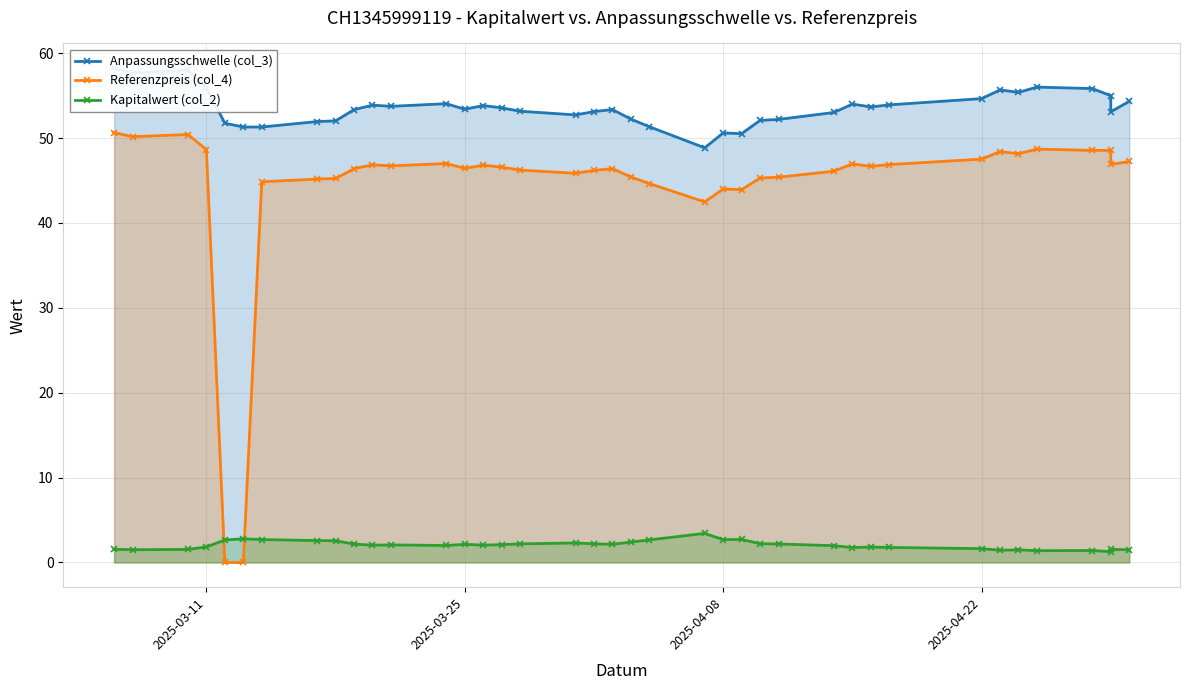

What is the value of the Kapitalwert (col_2) point at the 30th from the left?

1.8